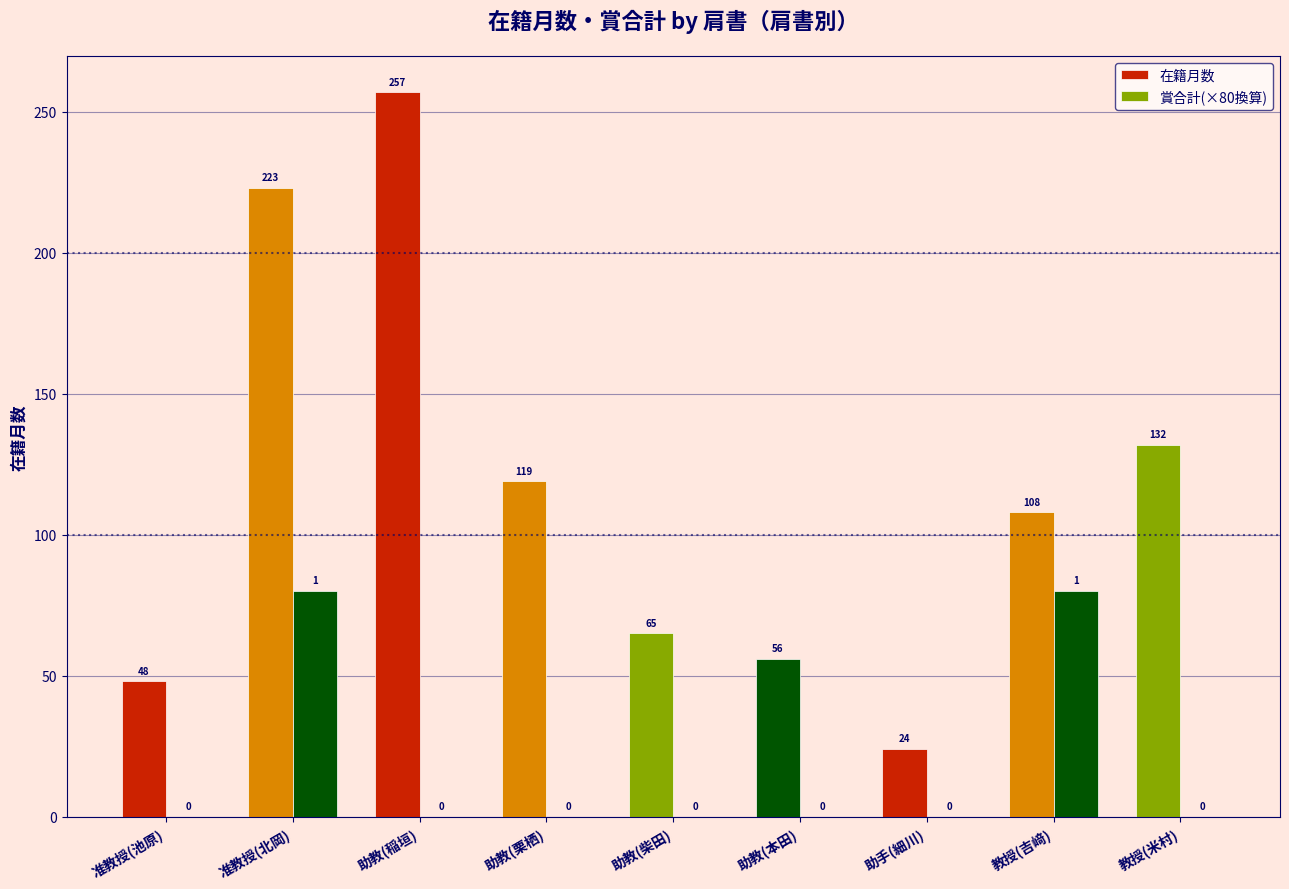

How many data points in 賞合計(×80換算) are above 0?

2